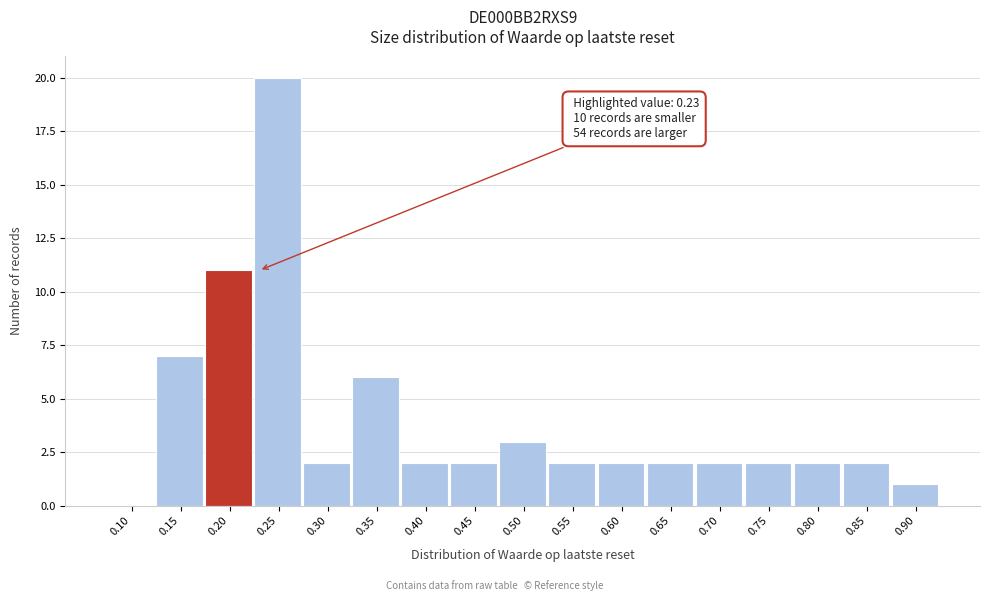

Reading left to right, what are all the values shown in this chart?

0.10=0	0.15=7	0.20=11	0.25=20	0.30=2	0.35=6	0.40=2	0.45=2	0.50=3	0.55=2	0.60=2	0.65=2	0.70=2	0.75=2	0.80=2	0.85=2	0.90=1